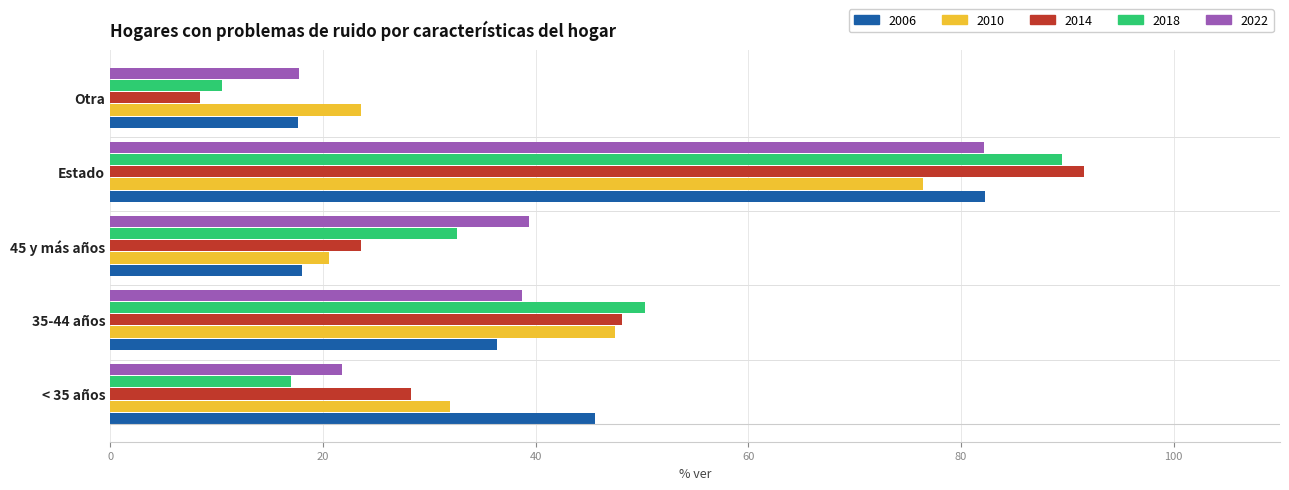

What is the approximate value of 2010 at Otra?

23.6